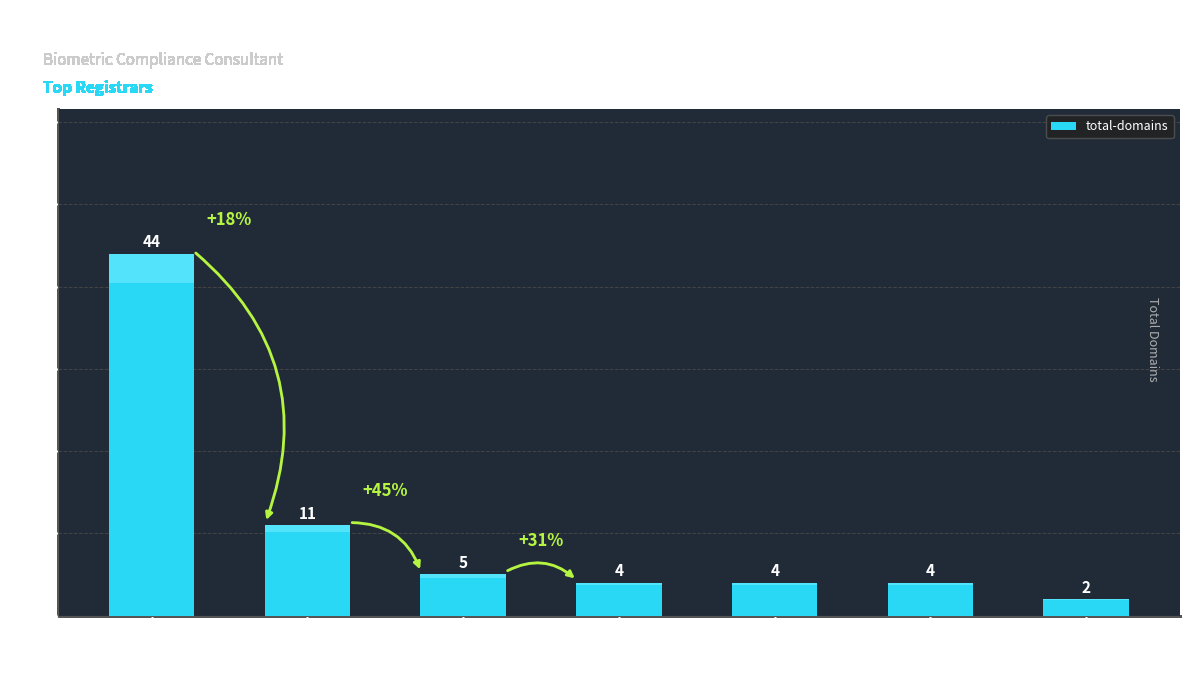

Count the number of data series in this chart.

1